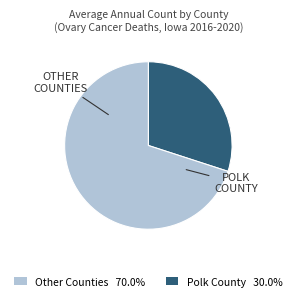

How many slices are in this pie chart?

2